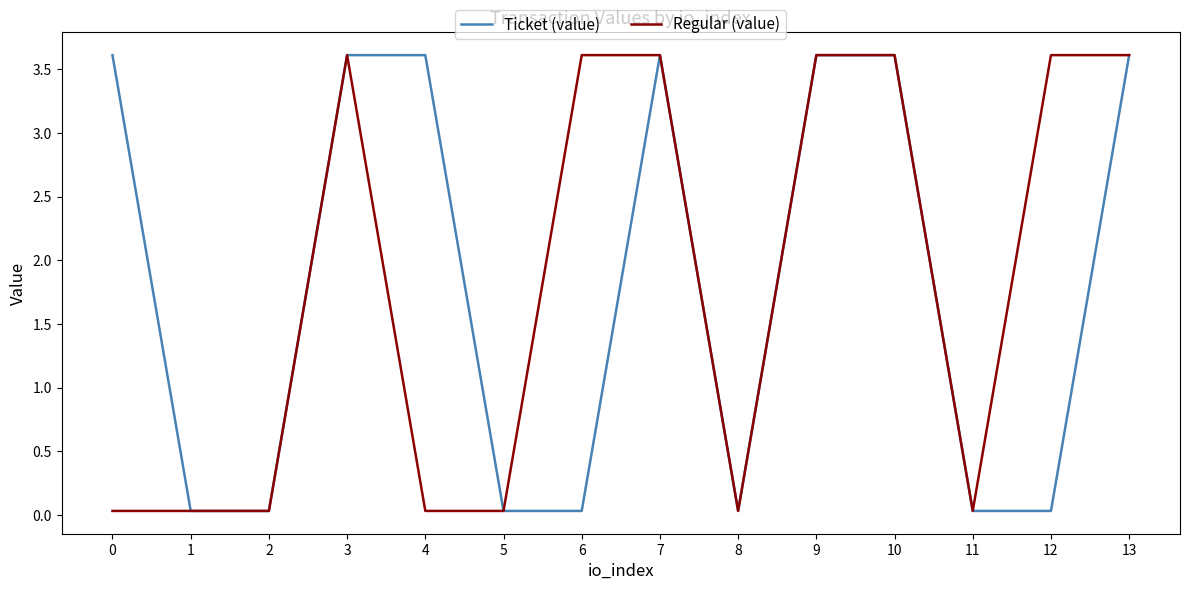

Where does the Regular (value) series first go above 3?

3